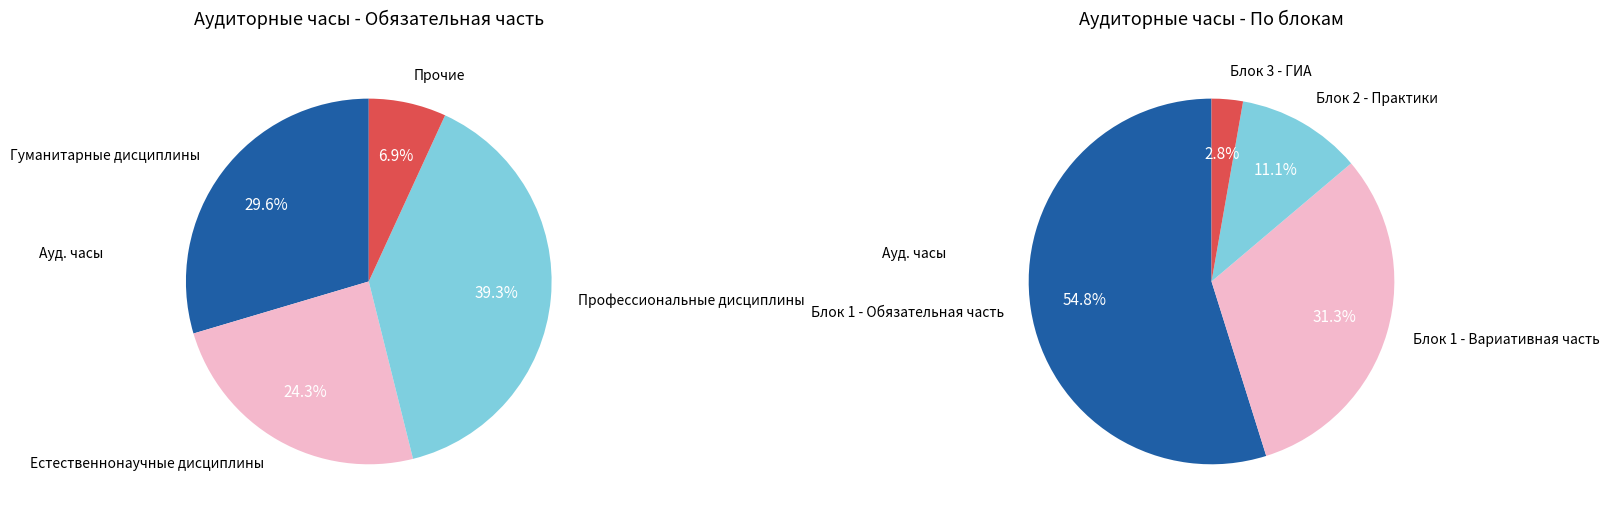

Is Основы нанотехнологий the majority of the pie?

No